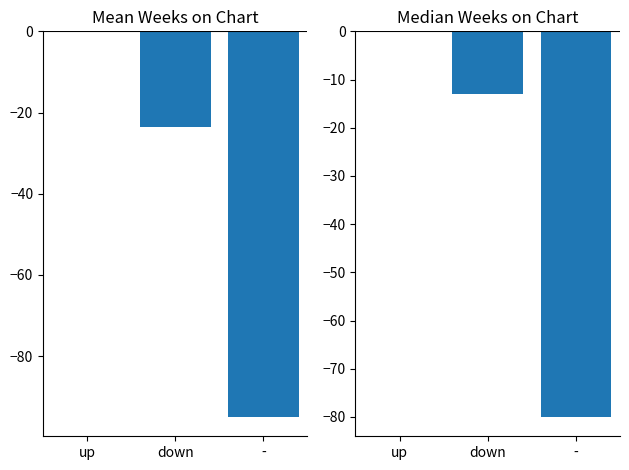

Rank the series by their average value, from lowest to highest.

Mean Weeks on Chart, Median Weeks on Chart